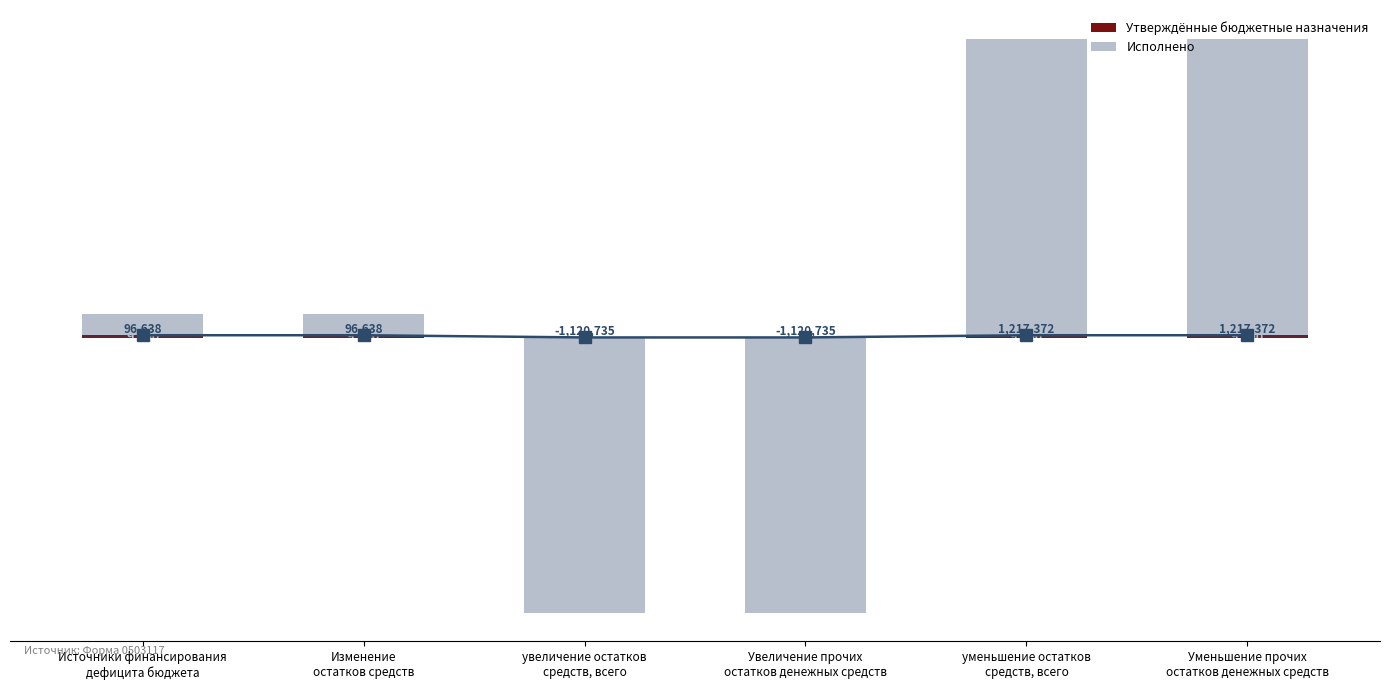

Reading left to right, list all the values displayed in this chart.

Утверждённые бюджетные назначения: Источники финансирования
дефицита бюджета=9000.0	Изменение
остатков средств=9000.0	увеличение остатков
средств, всего=0.0	Увеличение прочих
остатков денежных средств=0.0	уменьшение остатков
средств, всего=9000.0	Уменьшение прочих
остатков денежных средств=9000.0
Исполнено: Источники финансирования
дефицита бюджета=96637.9	Изменение
остатков средств=96637.9	увеличение остатков
средств, всего=-1120734.6	Увеличение прочих
остатков денежных средств=-1120734.6	уменьшение остатков
средств, всего=1217372.5	Уменьшение прочих
остатков денежных средств=1217372.5